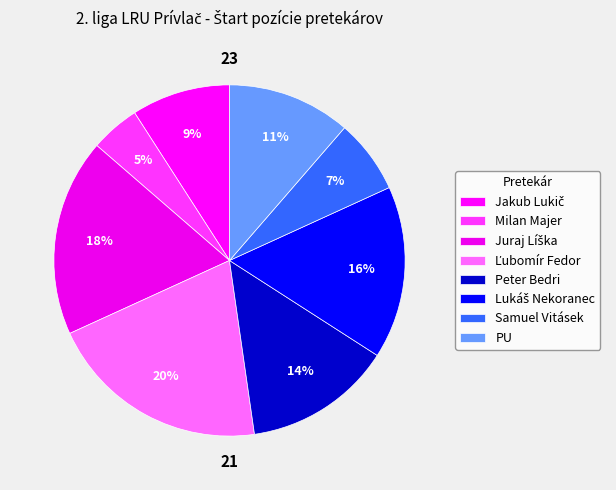

To the nearest percent, what is the difference between the Milan Majer and Peter Bedri slice percentages?

9%